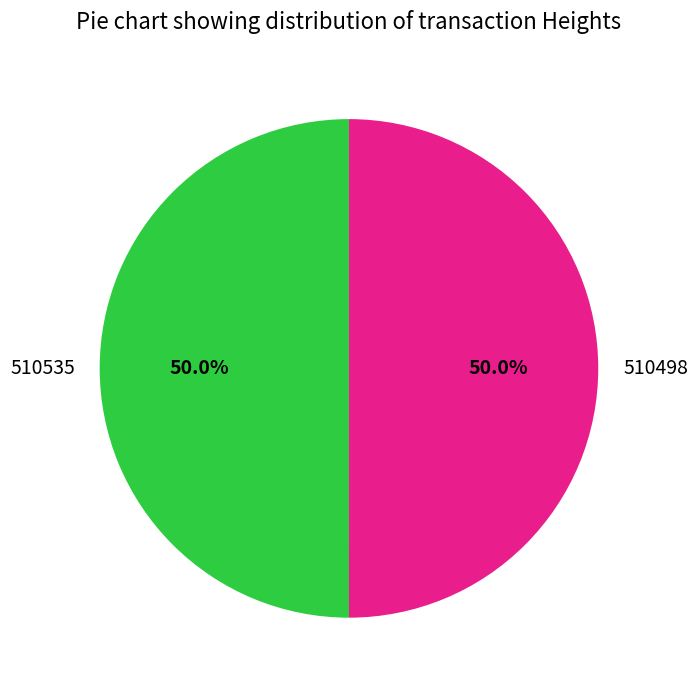

Count the number of slices in the pie.

2